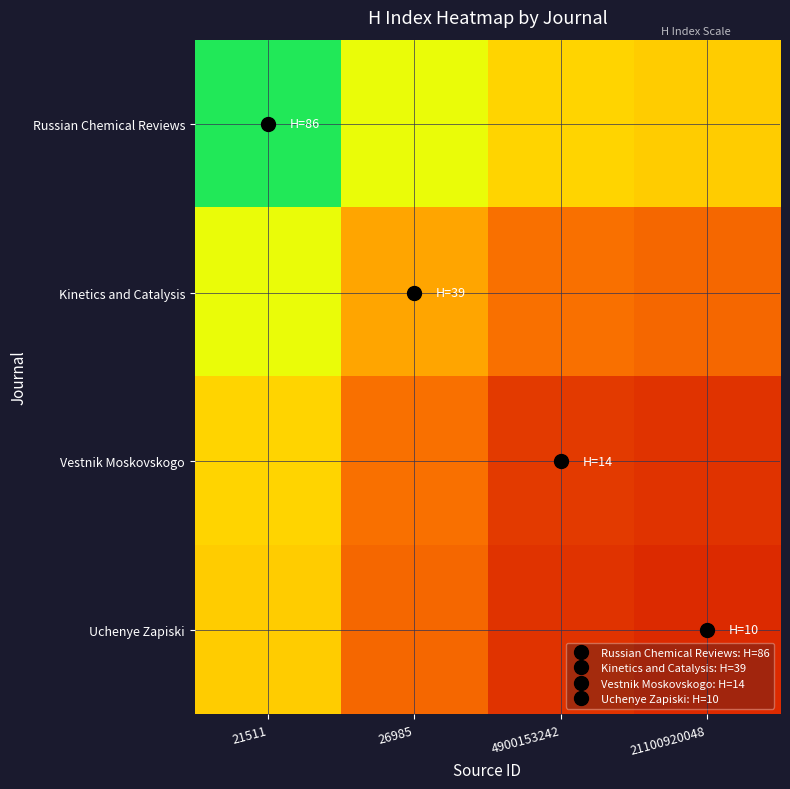

At how many categories does at least one series exceed 26?

4